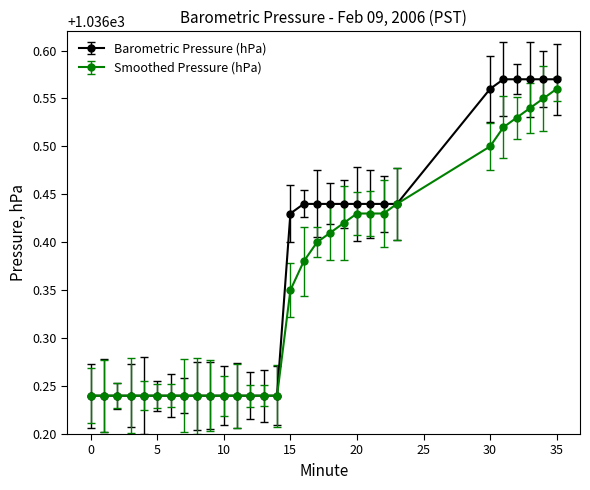

Reading right to left, transcribe all the data shown in this chart.

Barometric Pressure (hPa): 35=1036.6	34=1036.6	33=1036.6	32=1036.6	31=1036.6	30=1036.6	23=1036.4	22=1036.4	21=1036.4	20=1036.4	19=1036.4	18=1036.4	17=1036.4	16=1036.4	15=1036.4	14=1036.2	13=1036.2	12=1036.2	11=1036.2	10=1036.2	9=1036.2	8=1036.2	7=1036.2	6=1036.2	5=1036.2	4=1036.2	3=1036.2	2=1036.2	1=1036.2	0=1036.2
Smoothed Pressure (hPa): 35=1036.6	34=1036.5	33=1036.5	32=1036.5	31=1036.5	30=1036.5	23=1036.4	22=1036.4	21=1036.4	20=1036.4	19=1036.4	18=1036.4	17=1036.4	16=1036.4	15=1036.3	14=1036.2	13=1036.2	12=1036.2	11=1036.2	10=1036.2	9=1036.2	8=1036.2	7=1036.2	6=1036.2	5=1036.2	4=1036.2	3=1036.2	2=1036.2	1=1036.2	0=1036.2